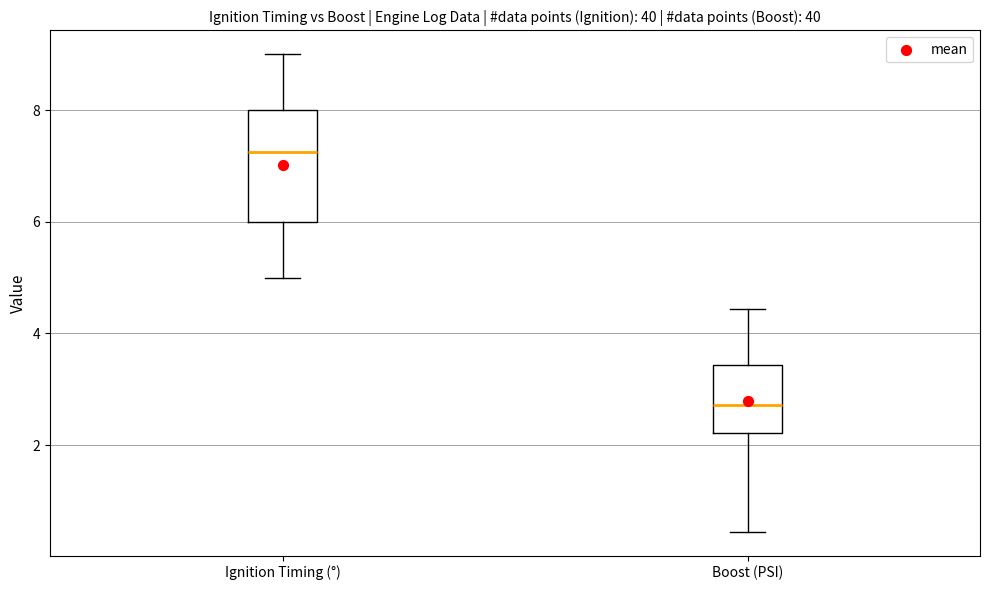

Where does the lower whisker of the box for Ignition Timing (°) end on the y-axis? The values are not printed on the chart, so give them approximately, as read against the axis.

5.0